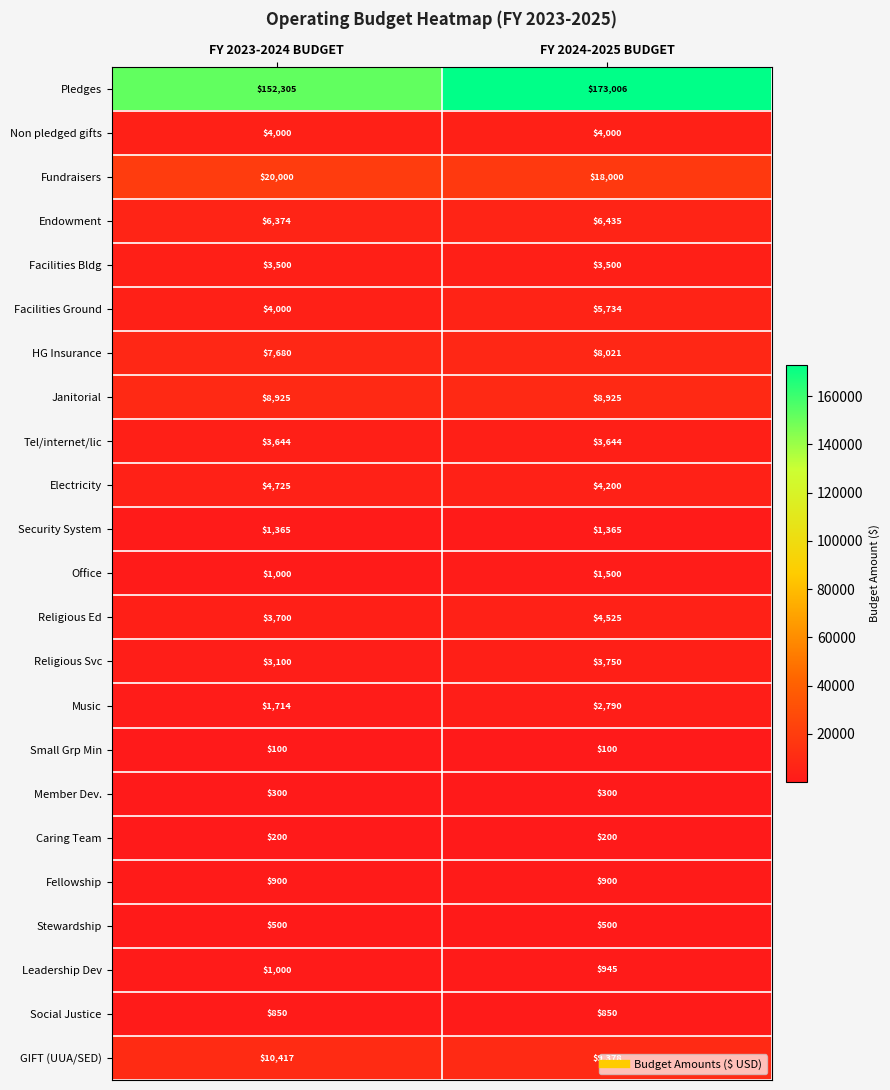

What is the lowest value of the HG Insurance series?

7680